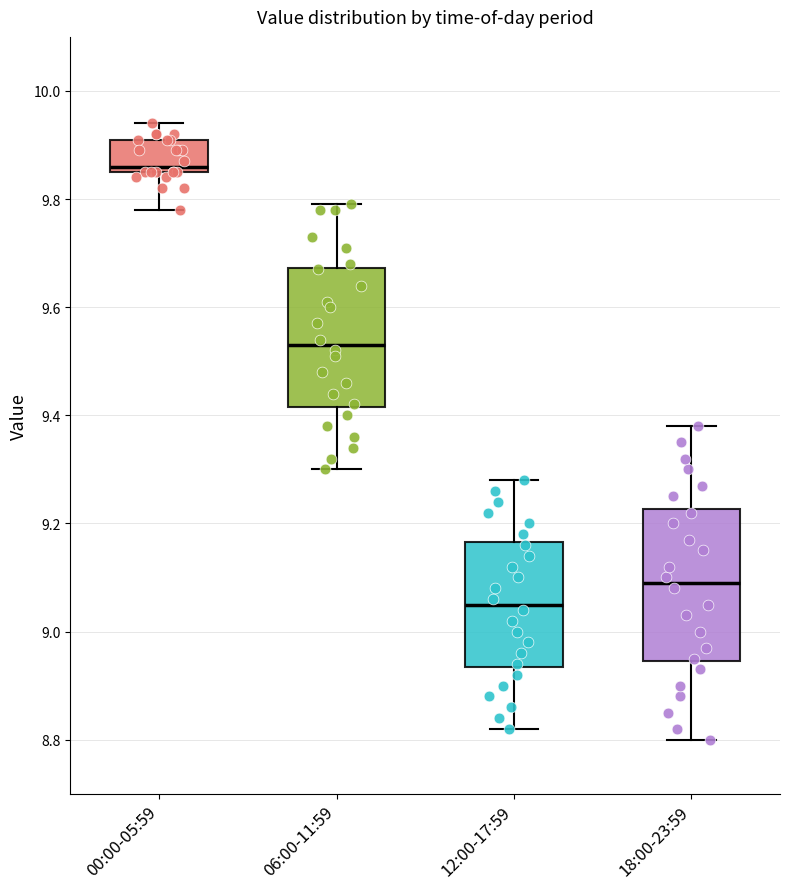

Which box has the lowest median line?

12:00-17:59